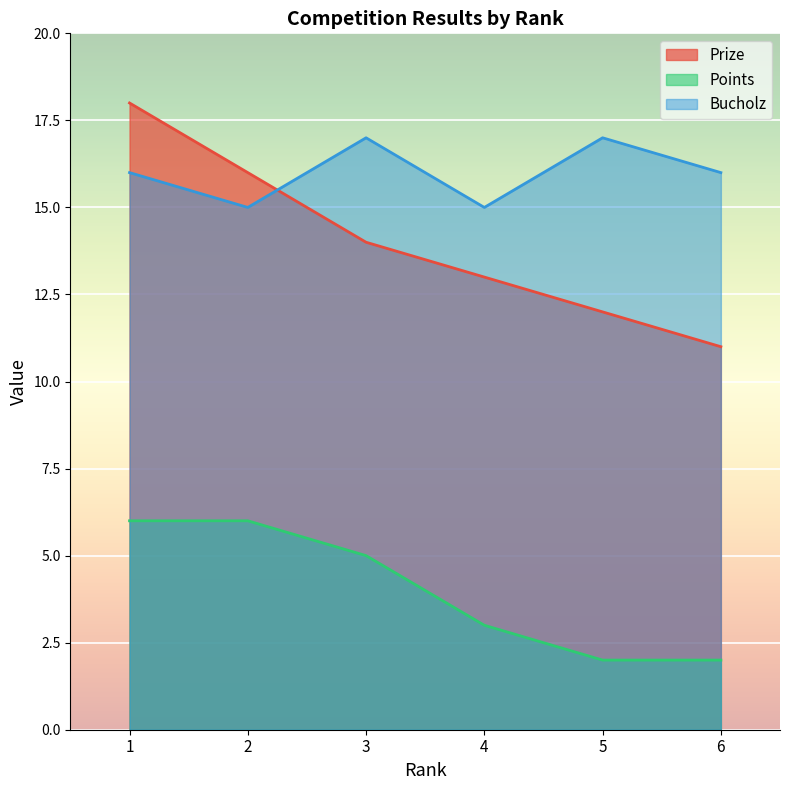

Which series ends up on top after the final intersection of Prize and Bucholz?

Bucholz